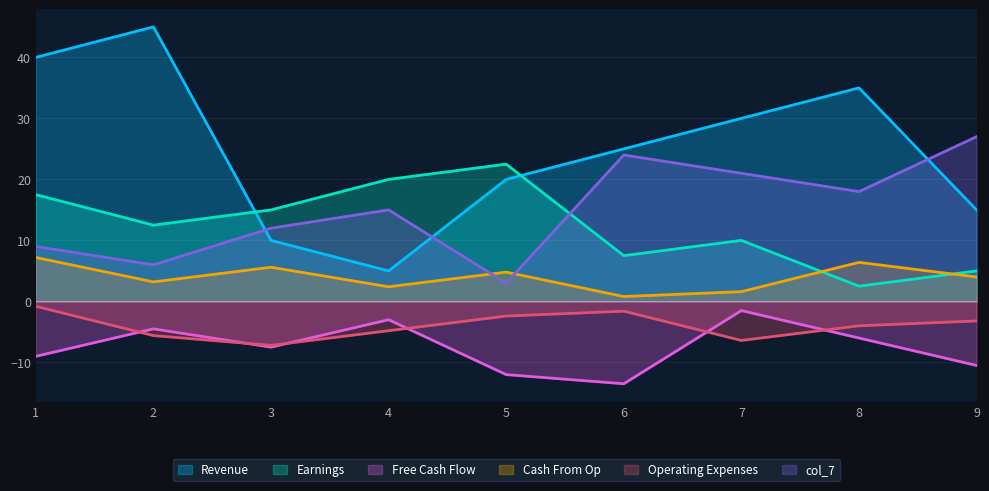

Which series has the largest total across all categories?

Revenue